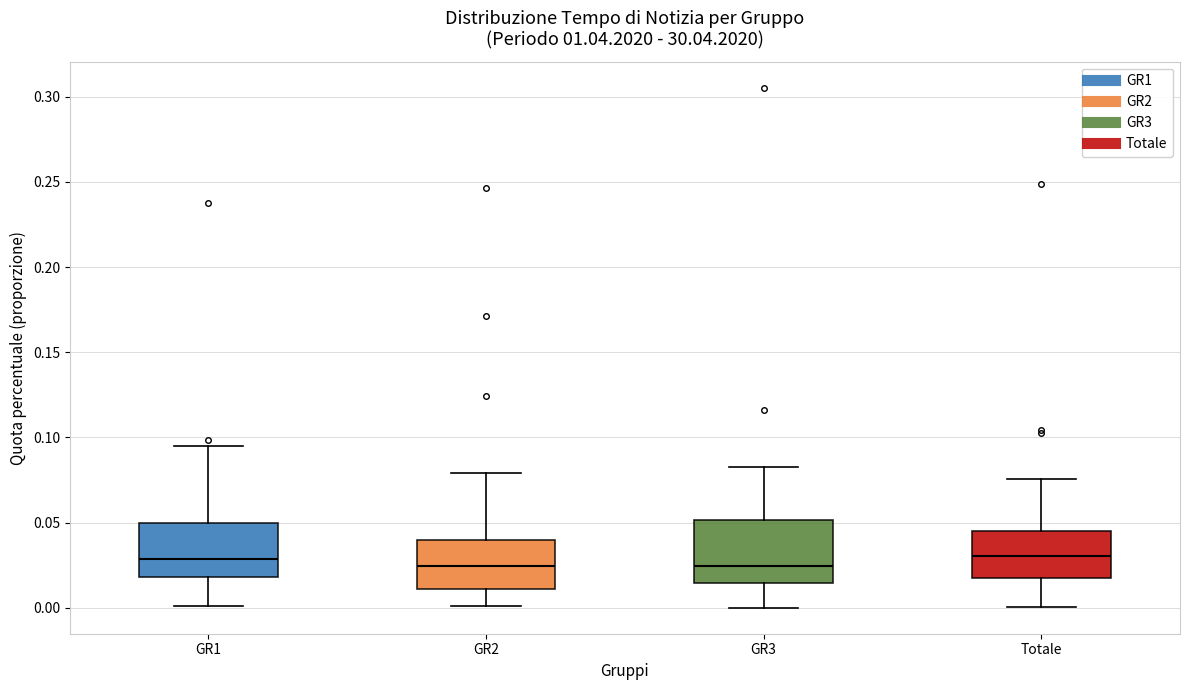

Reading left to right, read every box against the y-axis: the position of its median line, the range the box covers, and the ends of its whiskers. The values are not printed on the chart, so give them approximately, as read against the axis.

GR1: median 0.030, box 0.020 to 0.050, whiskers 0.000 to 0.095
GR2: median 0.025, box 0.010 to 0.040, whiskers 0.000 to 0.080
GR3: median 0.025, box 0.015 to 0.050, whiskers 0.000 to 0.085
Totale: median 0.030, box 0.015 to 0.045, whiskers 0.000 to 0.075